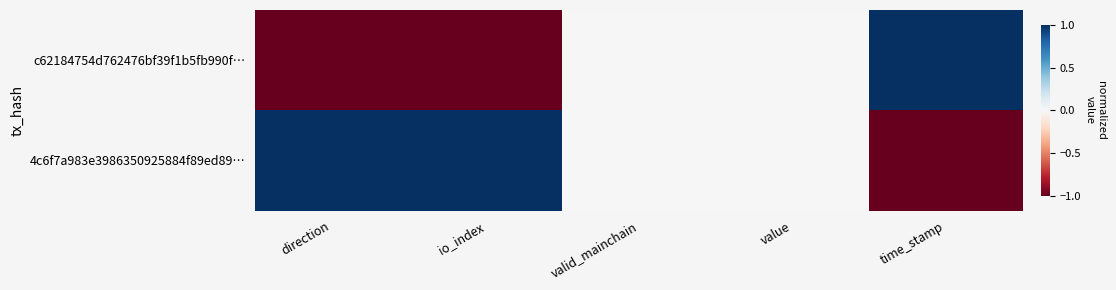

Rank the series by their maximum value, from highest to lowest.

c62184754d762476bf39f1b5fb990f…, 4c6f7a983e3986350925884f89ed89…